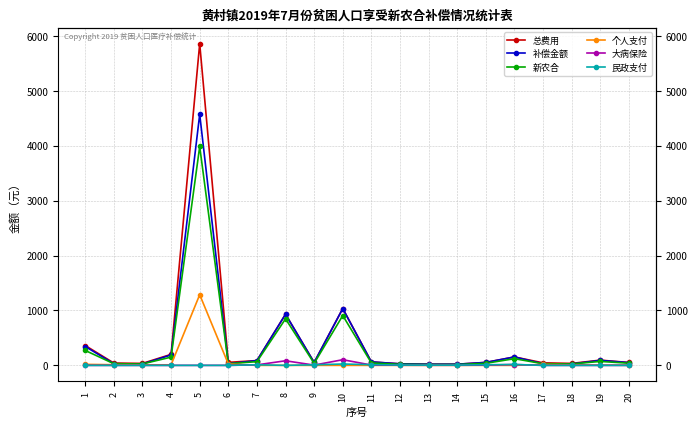

True or false: 新农合 and 补偿金额 cross at least once.

False